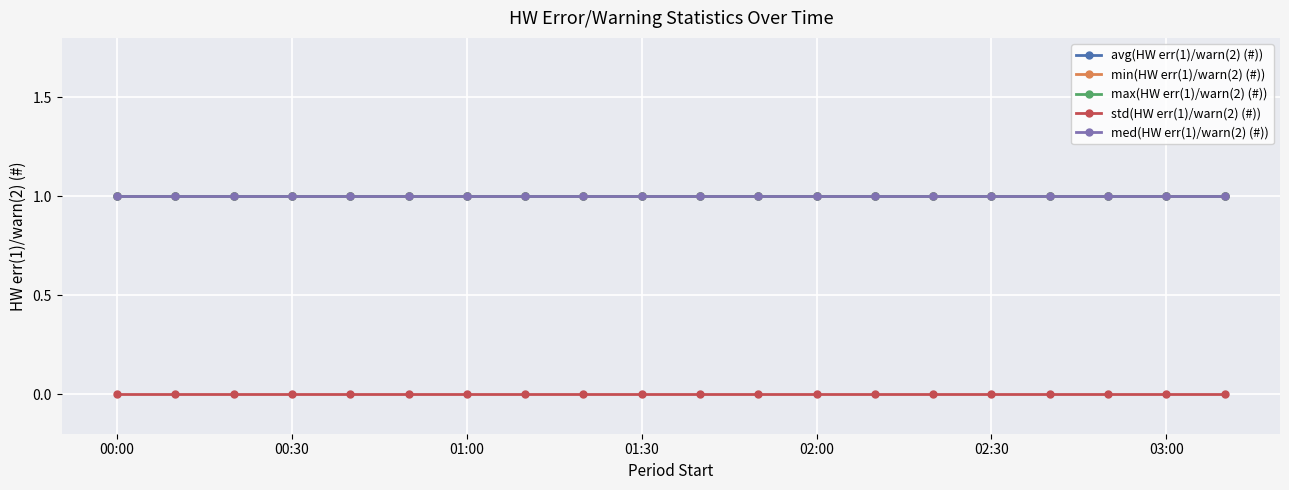

True or false: avg(HW err(1)/warn(2) (#)) and min(HW err(1)/warn(2) (#)) intersect in this chart.

False